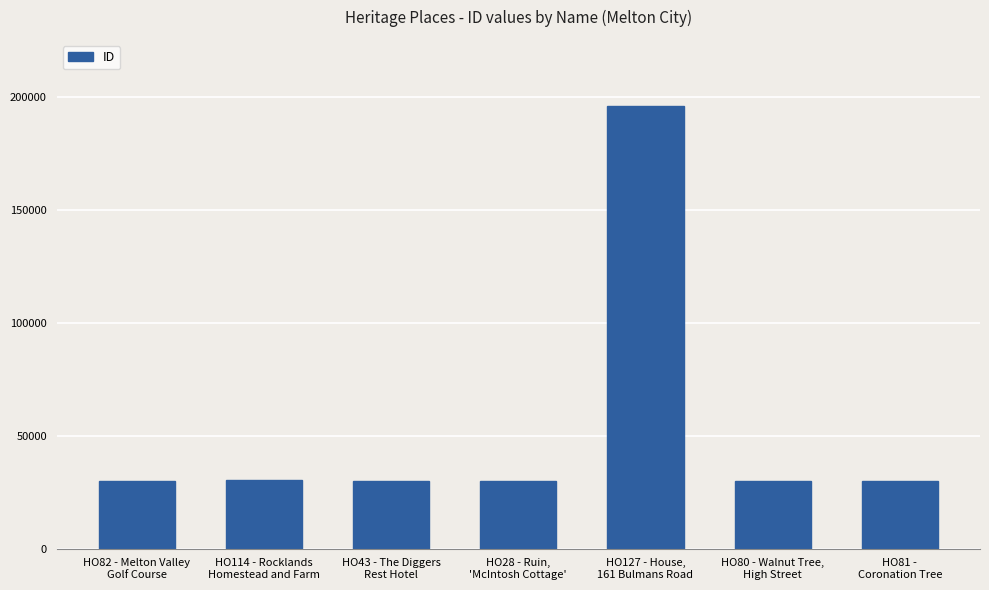

What position from the right is HO82 - Melton Valley
Golf Course?

7